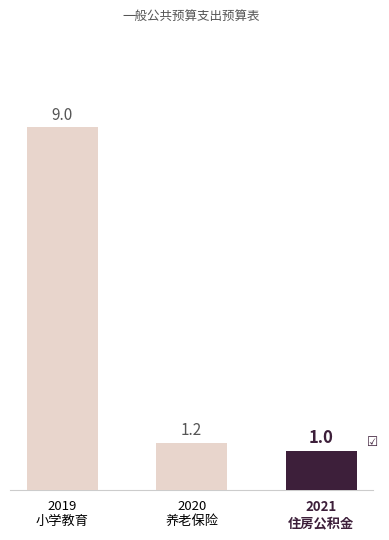

True or false: 当年财政拨款安排 has a value of 261617.6 at 其他教育费附加安排的支出.

False